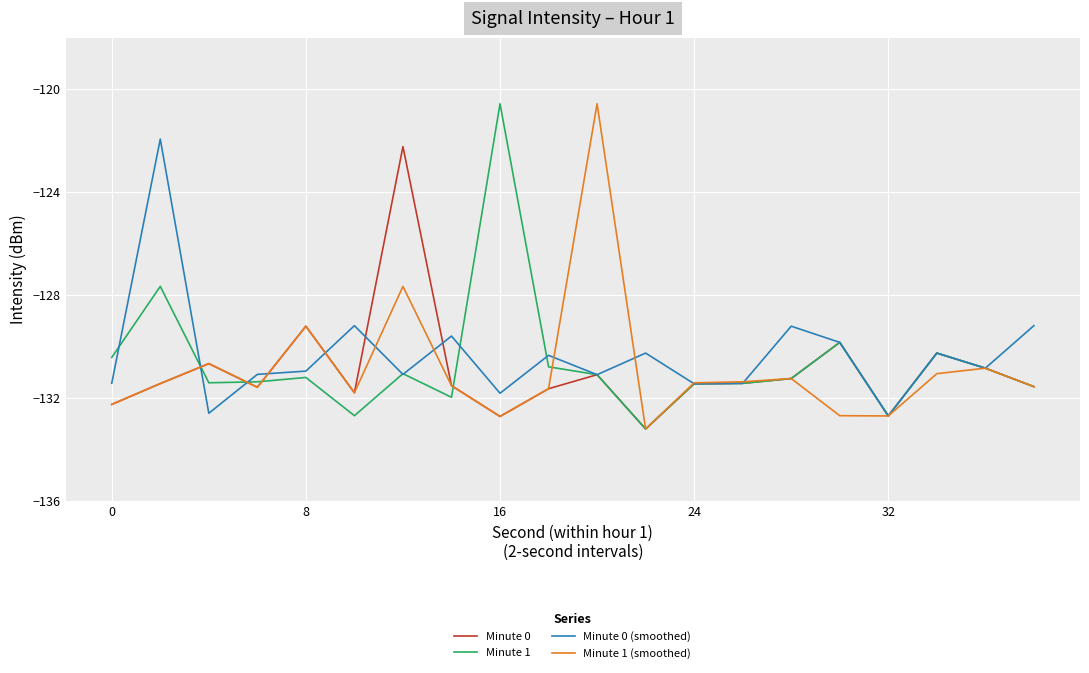

What is the maximum value shown in the chart?

-120.6